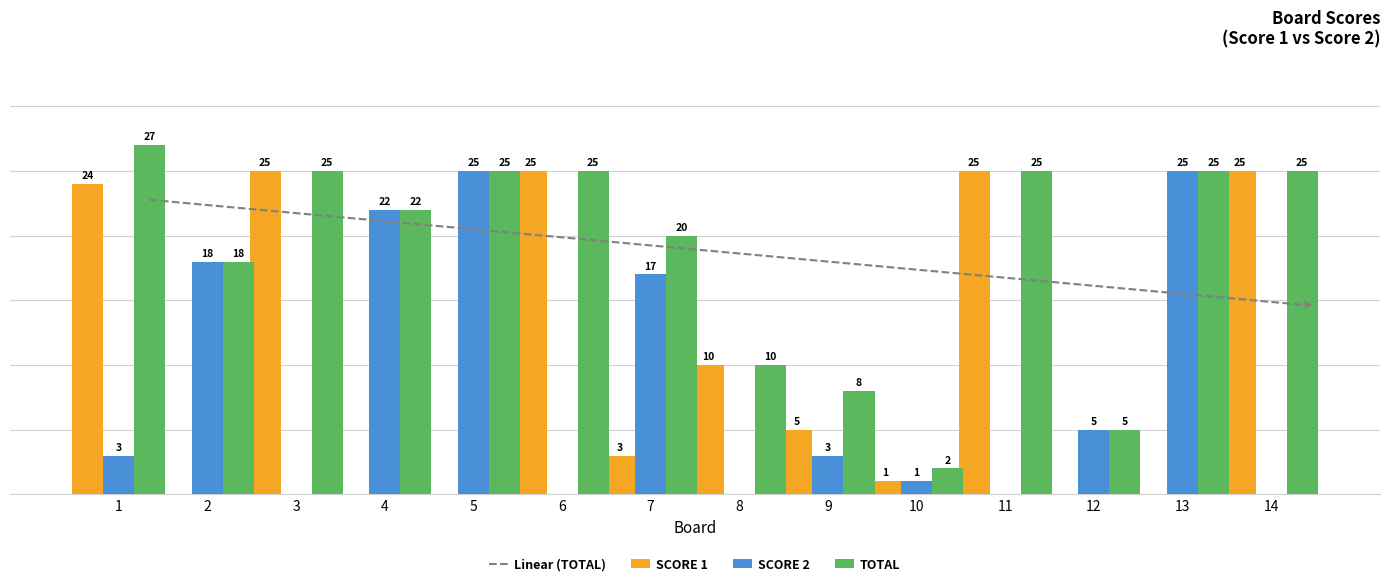

Is the value of SCORE 1 at 1 greater than the value of TOTAL at 8?

Yes